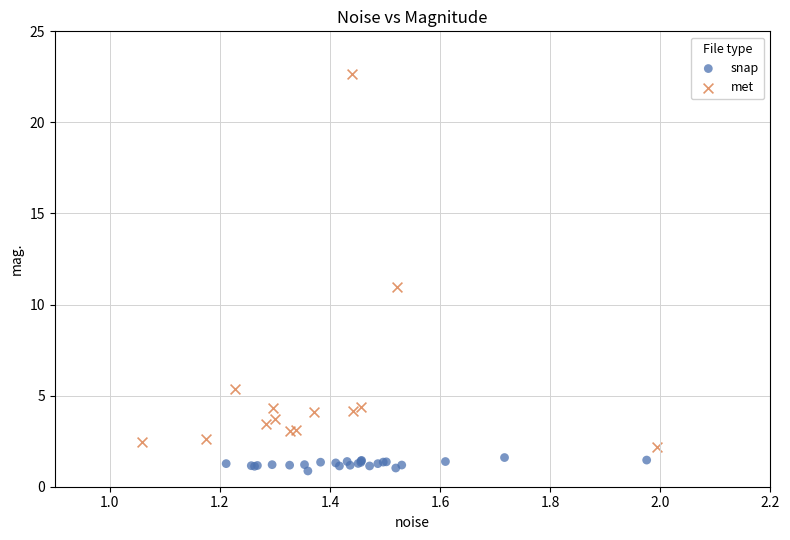

Which series has the widest spread of Y values?

met